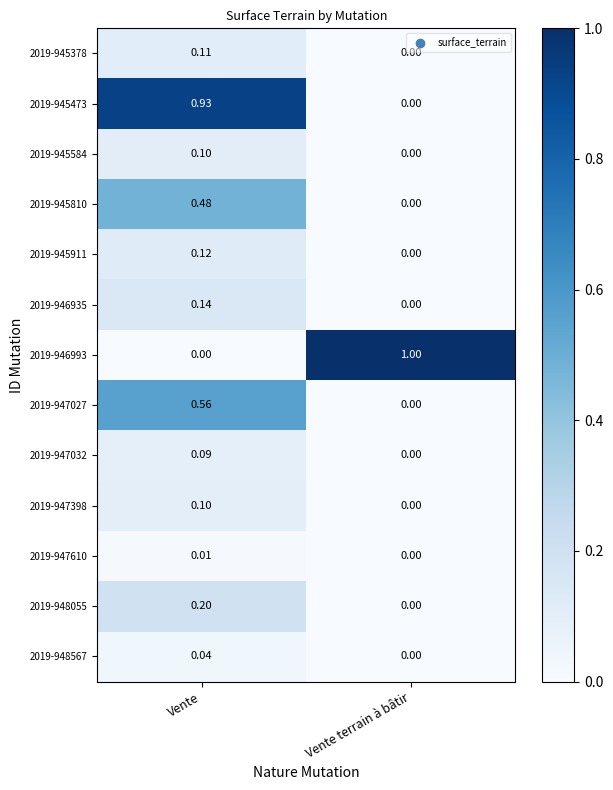

Rank the categories by 2019-945810 value from highest to lowest.

Vente, Vente terrain à bâtir